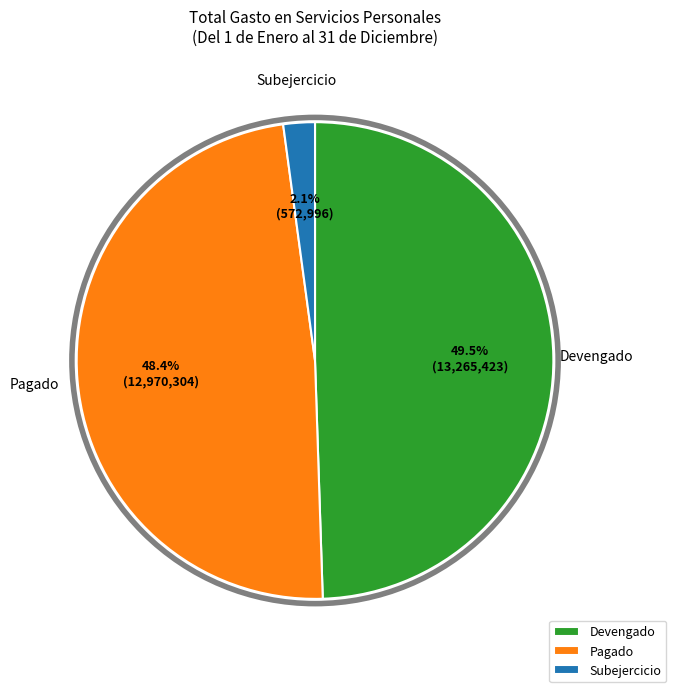

Between Pagado and Subejercicio, which is larger?

Pagado